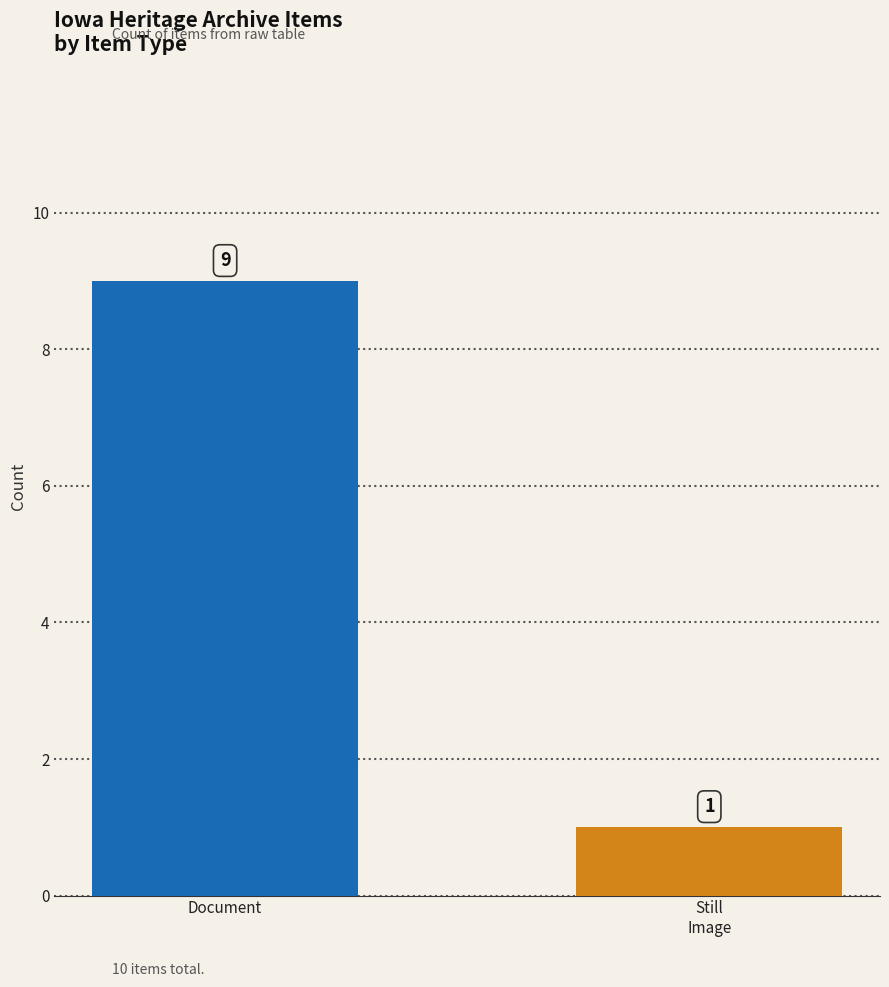

True or false: the data shows 9 at Document.

True